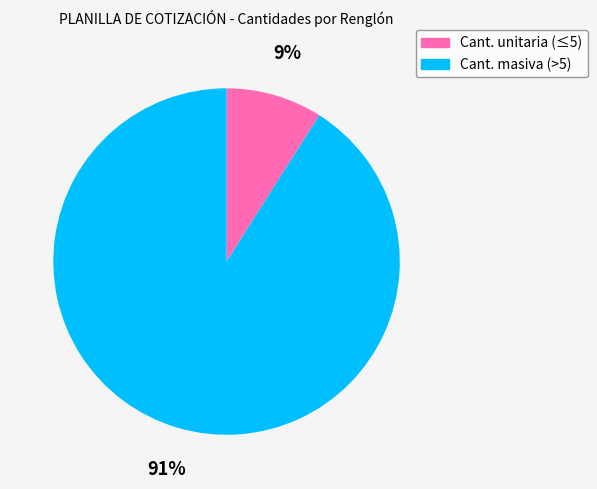

Approximately how many times larger is the value at Cant. masiva (>5) compared to Cant. unitaria (≤5)?

10.1